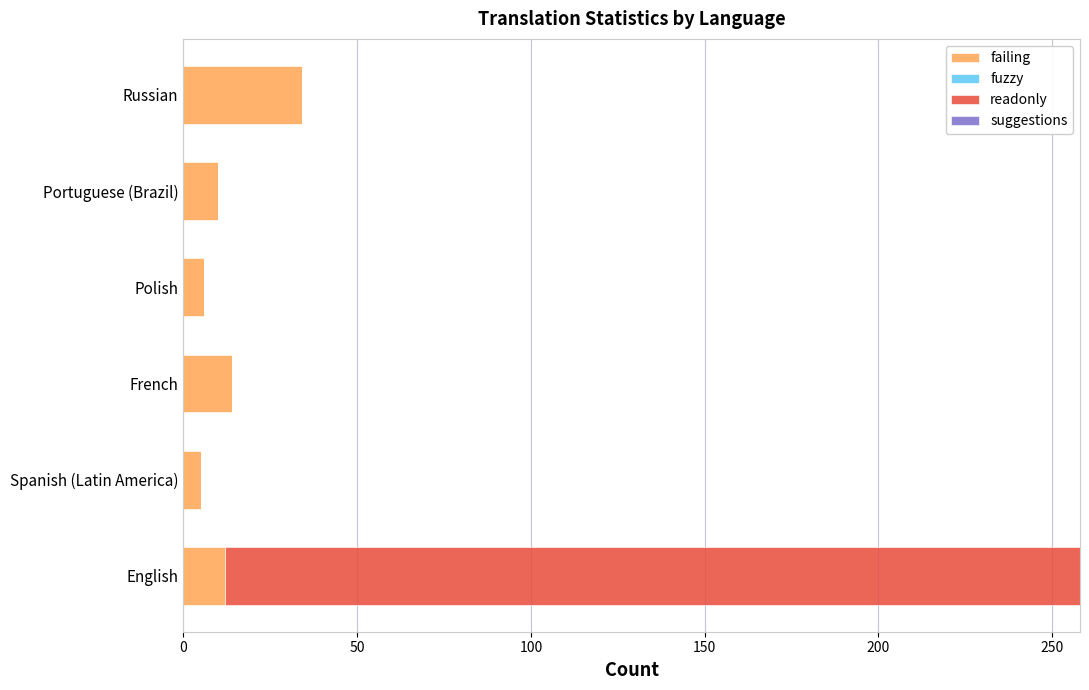

The failing series shows 6 at Polish. True or false?

True